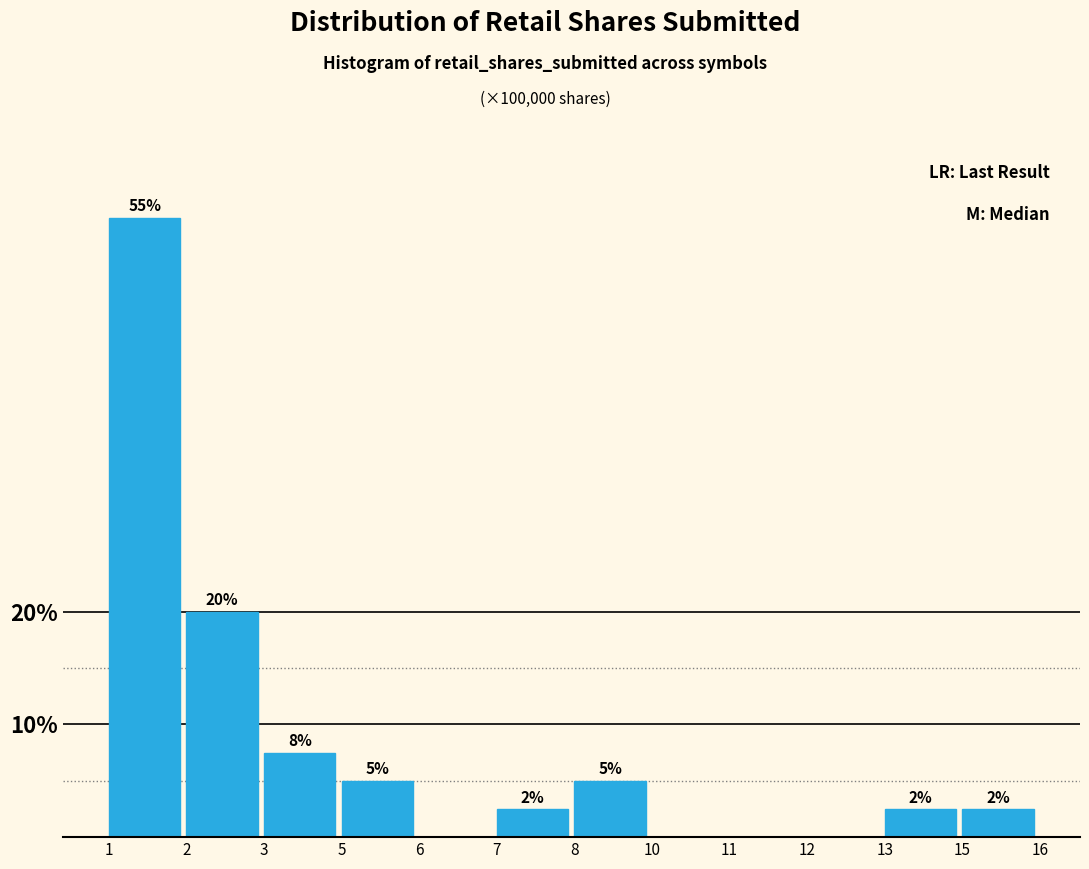

What is the maximum value shown in the chart?

55.0